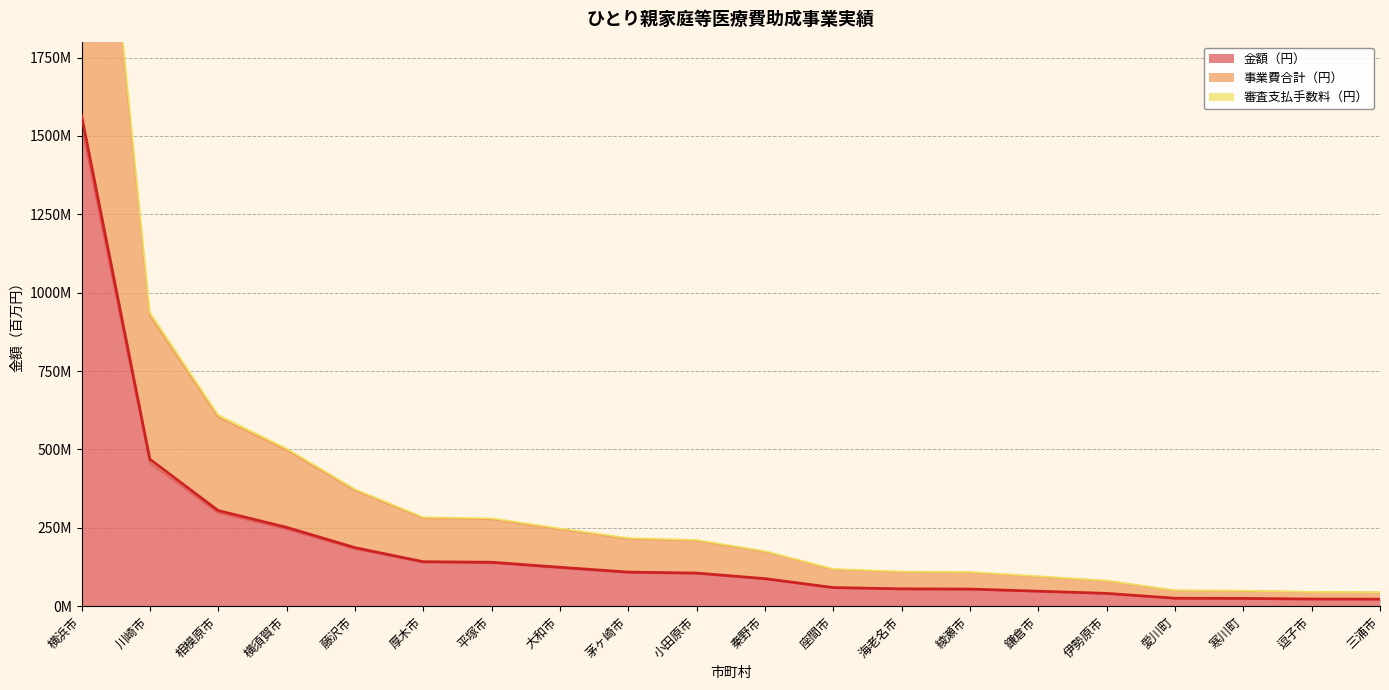

What is the difference between the maximum and second lowest values?

1543.2